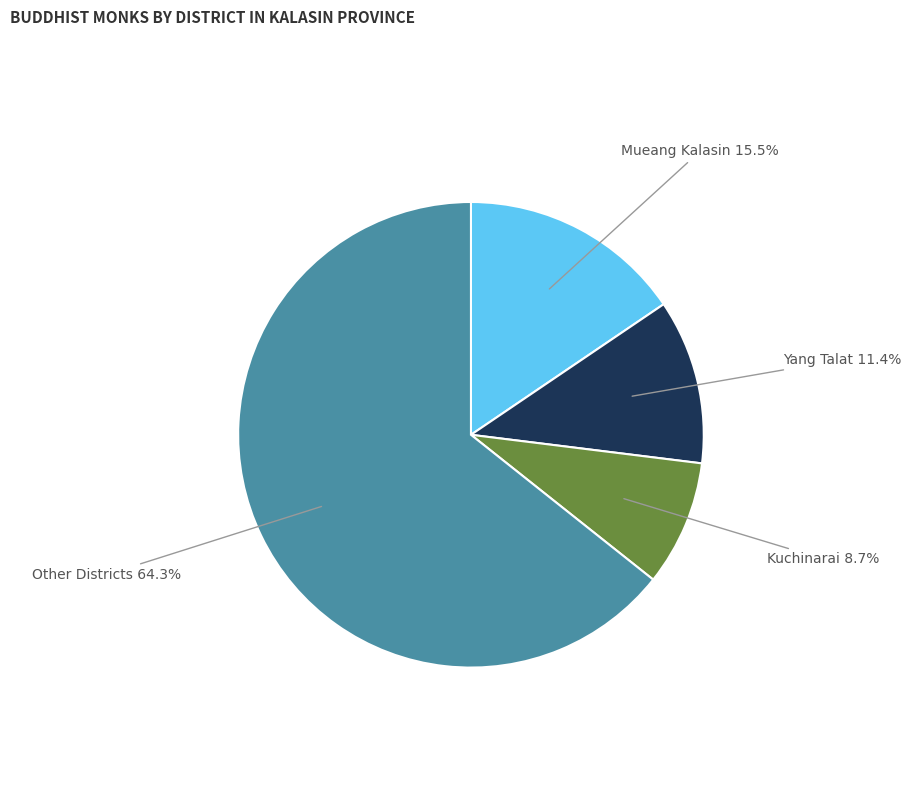

Is there any slice that represents more than half of the pie?

Yes